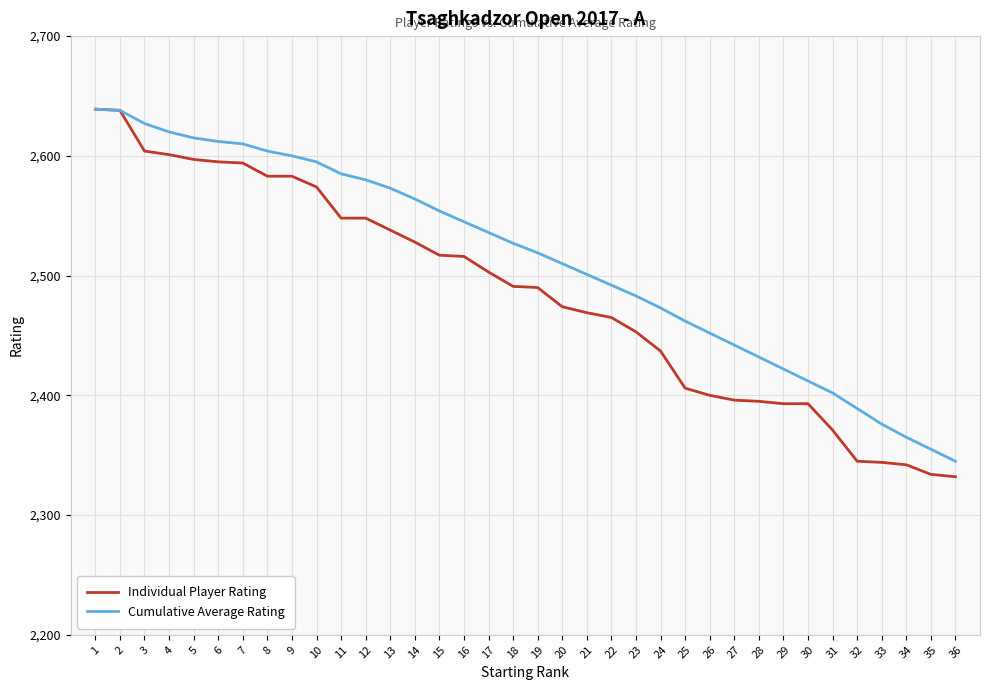

List the series in order of their overall mean, highest first.

Cumulative Average Rating, Individual Player Rating